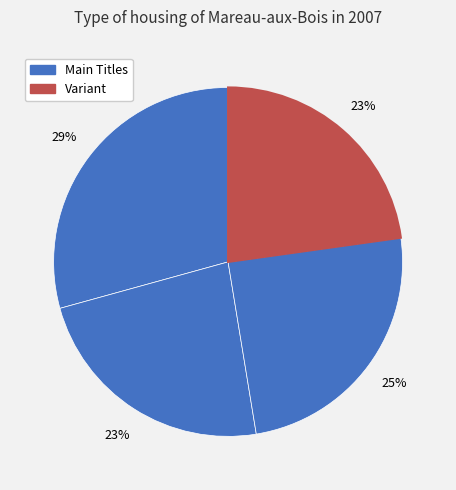

How many slices are in this pie chart?

4